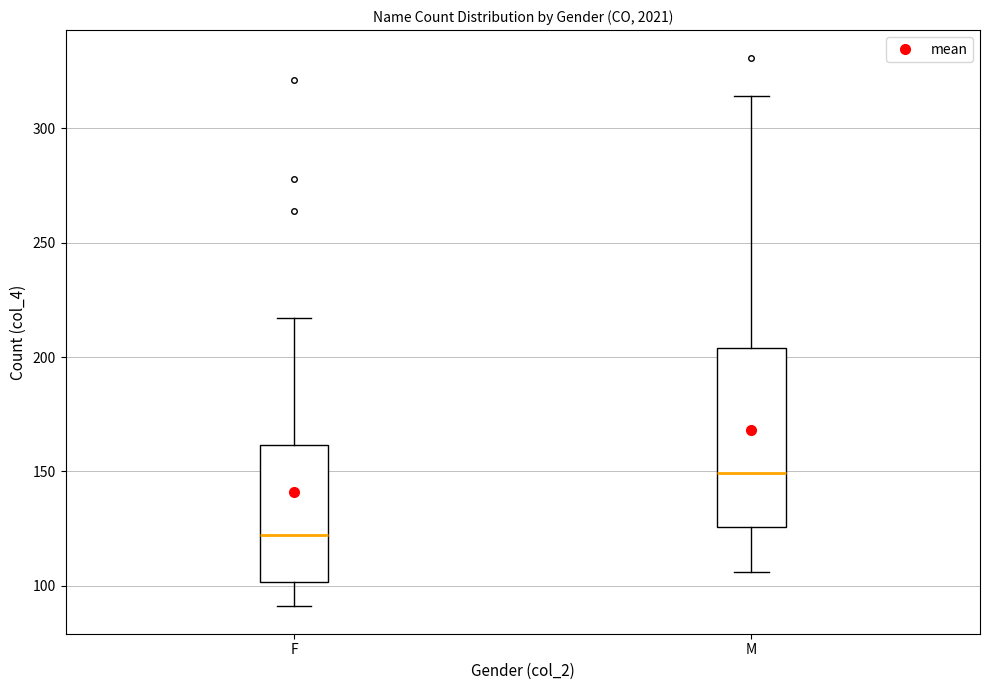

Reading left to right, transcribe this box plot: for each box, give where its median line is, the range the box spans, and where its two whiskers end, as read against the y-axis. The values are not printed on the chart, so give them approximately, as read against the axis.

F: median 120, box 100 to 160, whiskers 90 to 215
M: median 150, box 125 to 205, whiskers 105 to 315